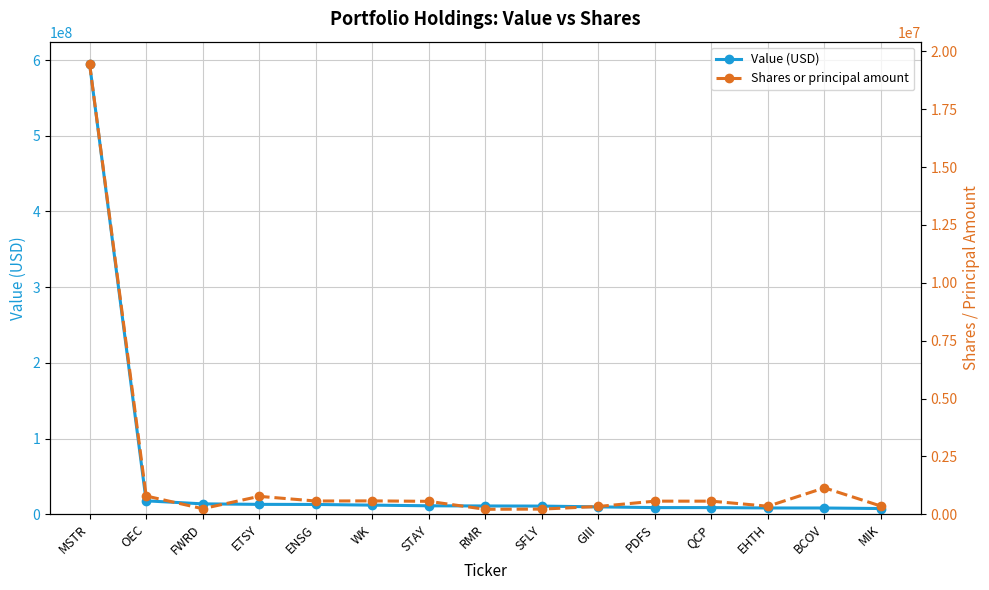

Reading left to right, what are all the values shown in this chart?

Value (USD): 594972408	17688000	13696000	13027000	12891000	12021000	11140000	10911000	10743000	9713000	8752000	8751000	8252000	8209000	7521000
Shares or principal amount: 19457000	787872	239313	771753	570633	576543	556983	212484	221600	334700	565015	564600	345398	1140168	350300